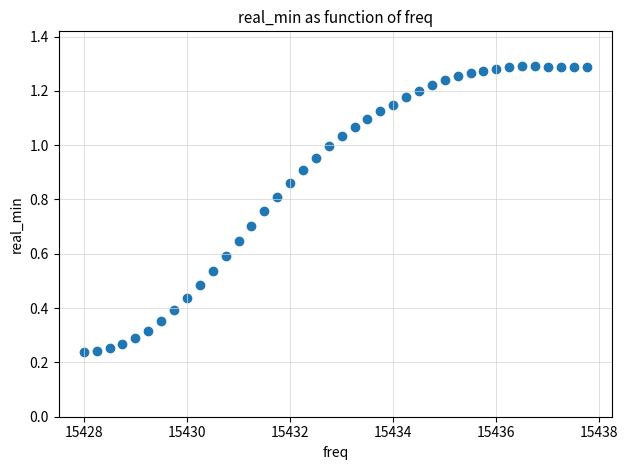

What is the range of X values (max minus min)?

9.8